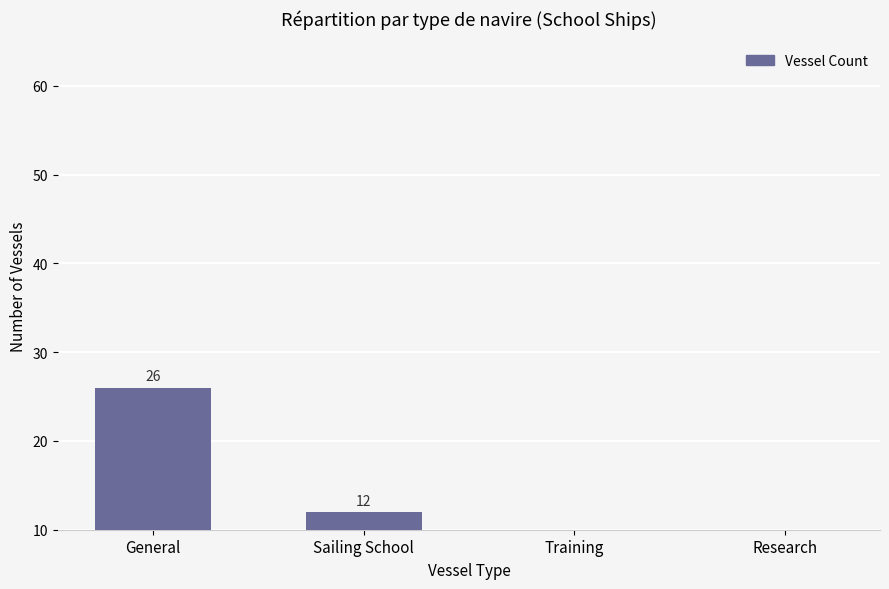

Rank the categories by value from highest to lowest.

General, Sailing School, Training, Research